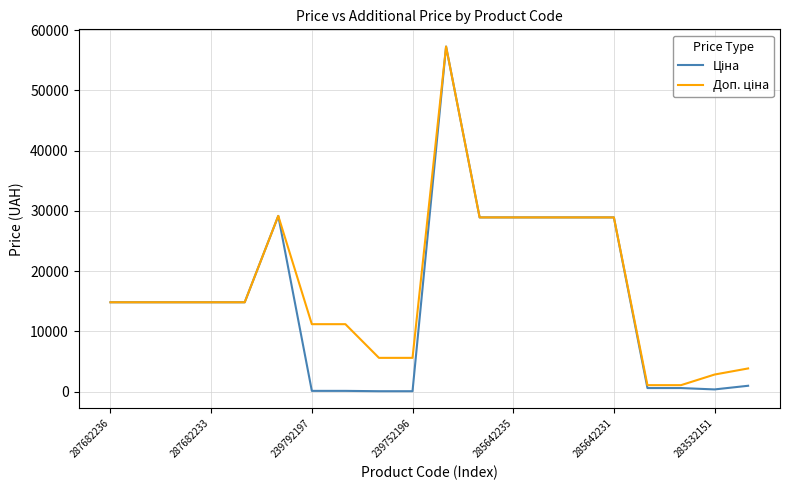

What is the maximum value shown in the chart?

57258.0